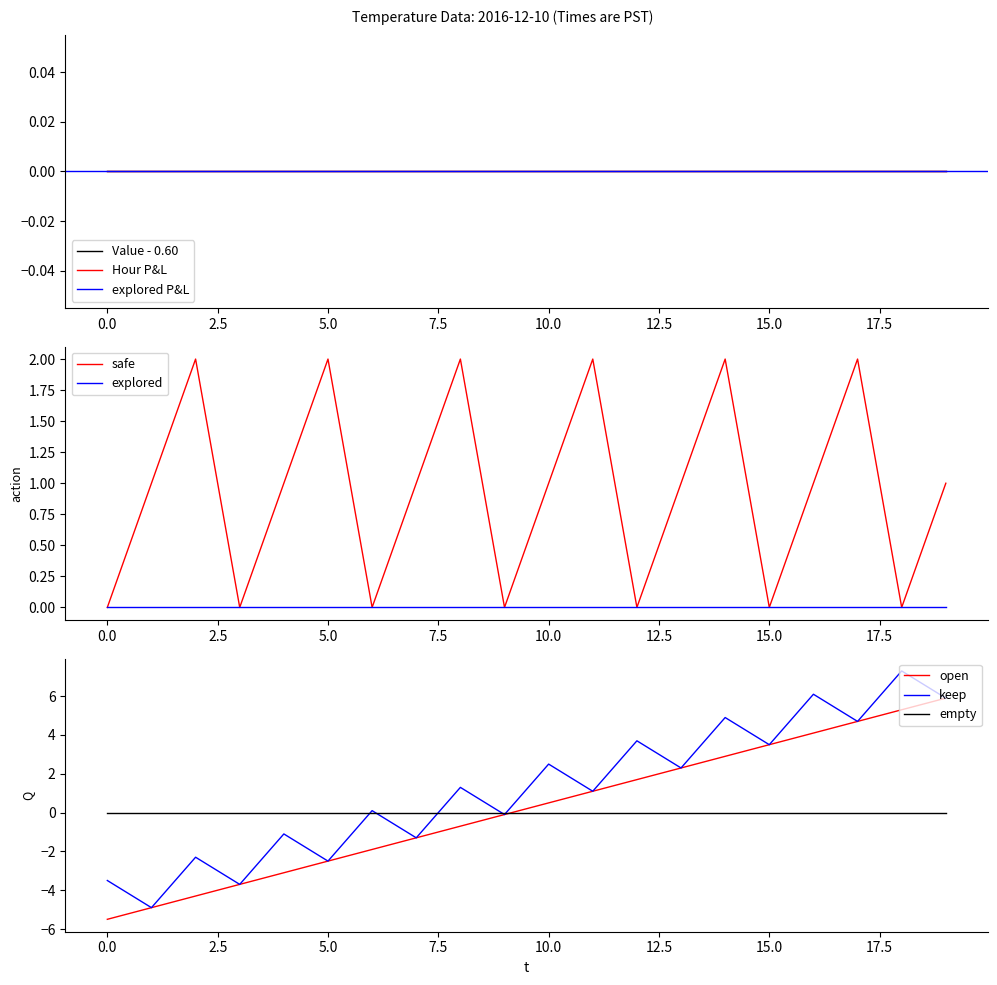

True or false: empty has a value of 0.0 at 15.0.

True